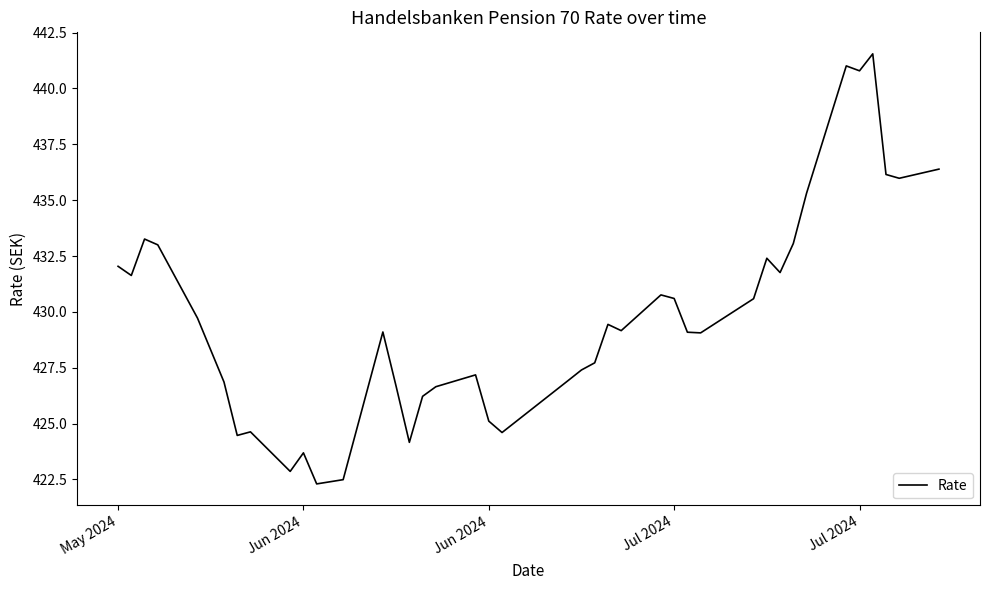

What is the smallest value displayed?

422.3